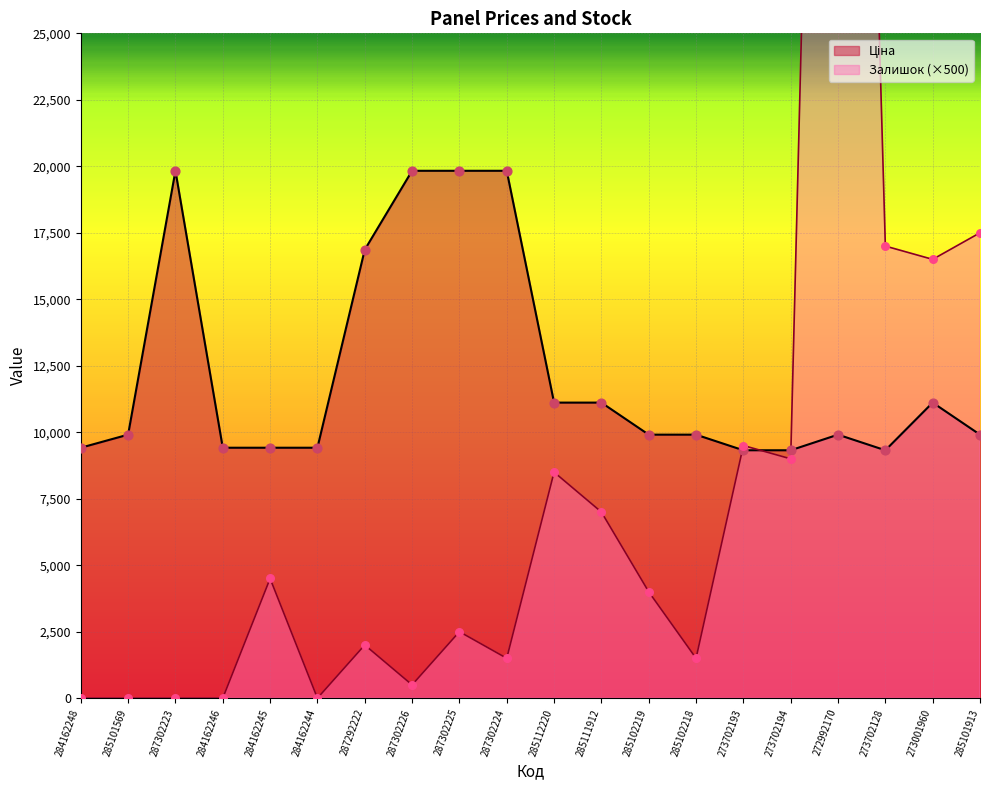

Which series has the largest Y range (max minus min)?

Залишок